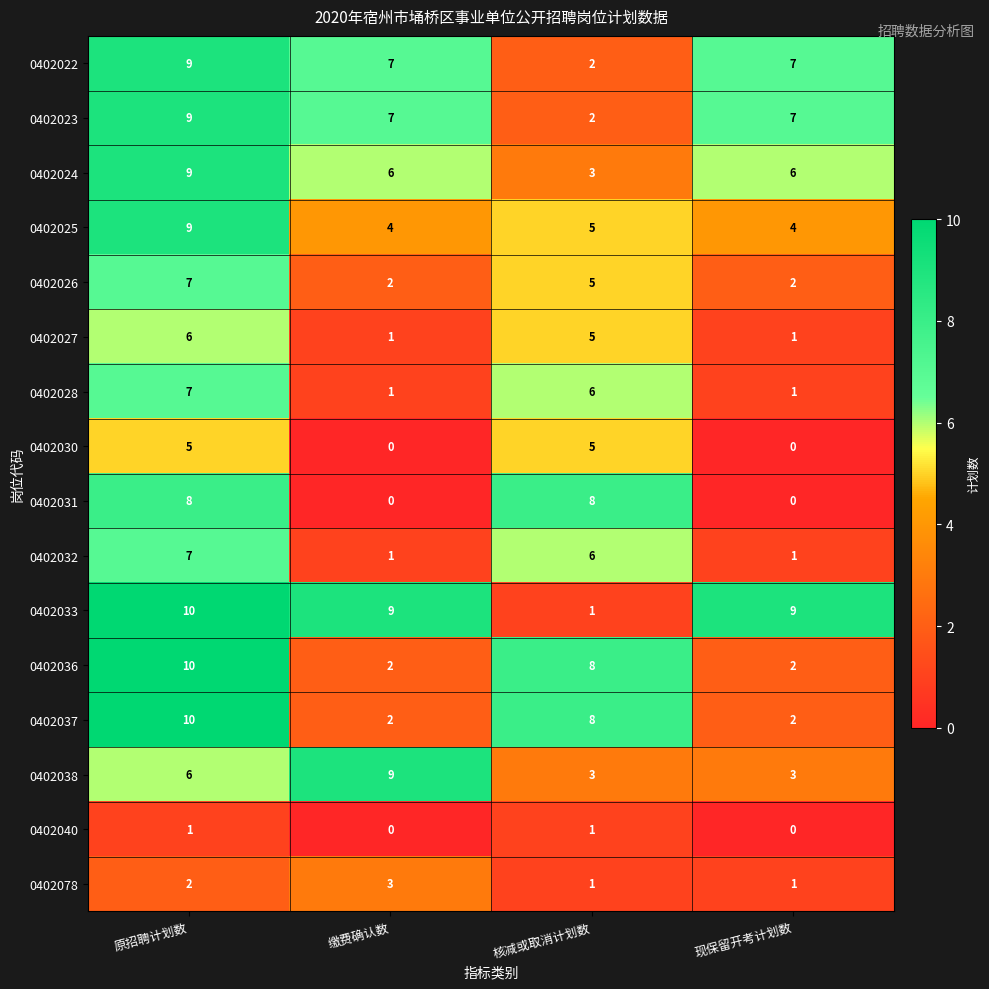

What is the difference between the 0402031 values at 原招聘计划数 and 现保留开考计划数?

8